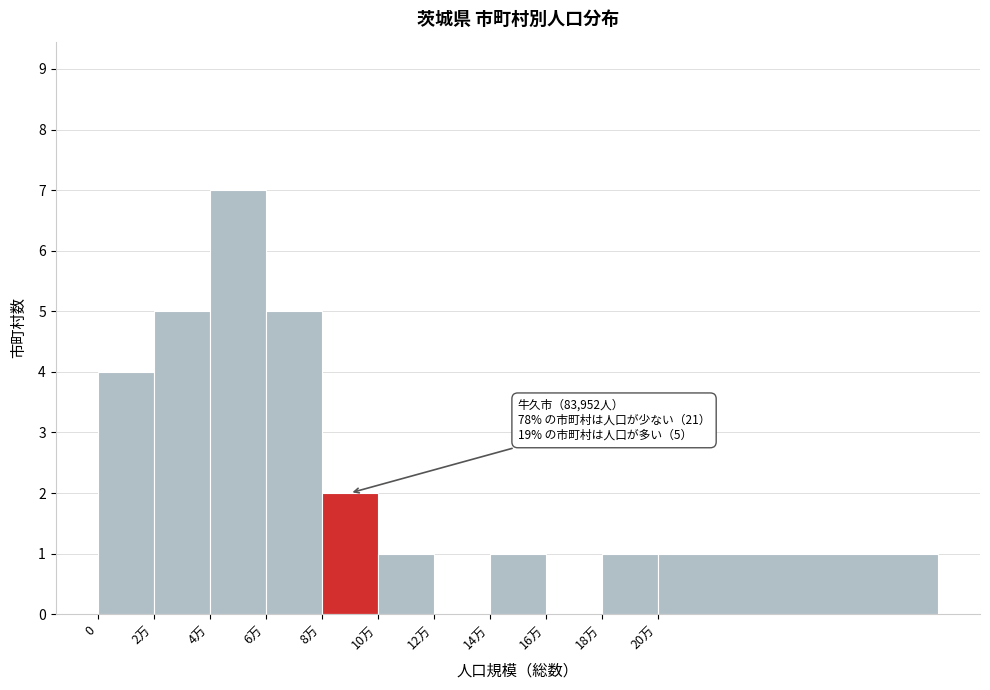

Reading left to right, list all the values displayed in this chart.

0=4	2万=5	4万=7	6万=5	8万=2	10万=1	12万=0	14万=1	16万=0	18万=1	20万=1